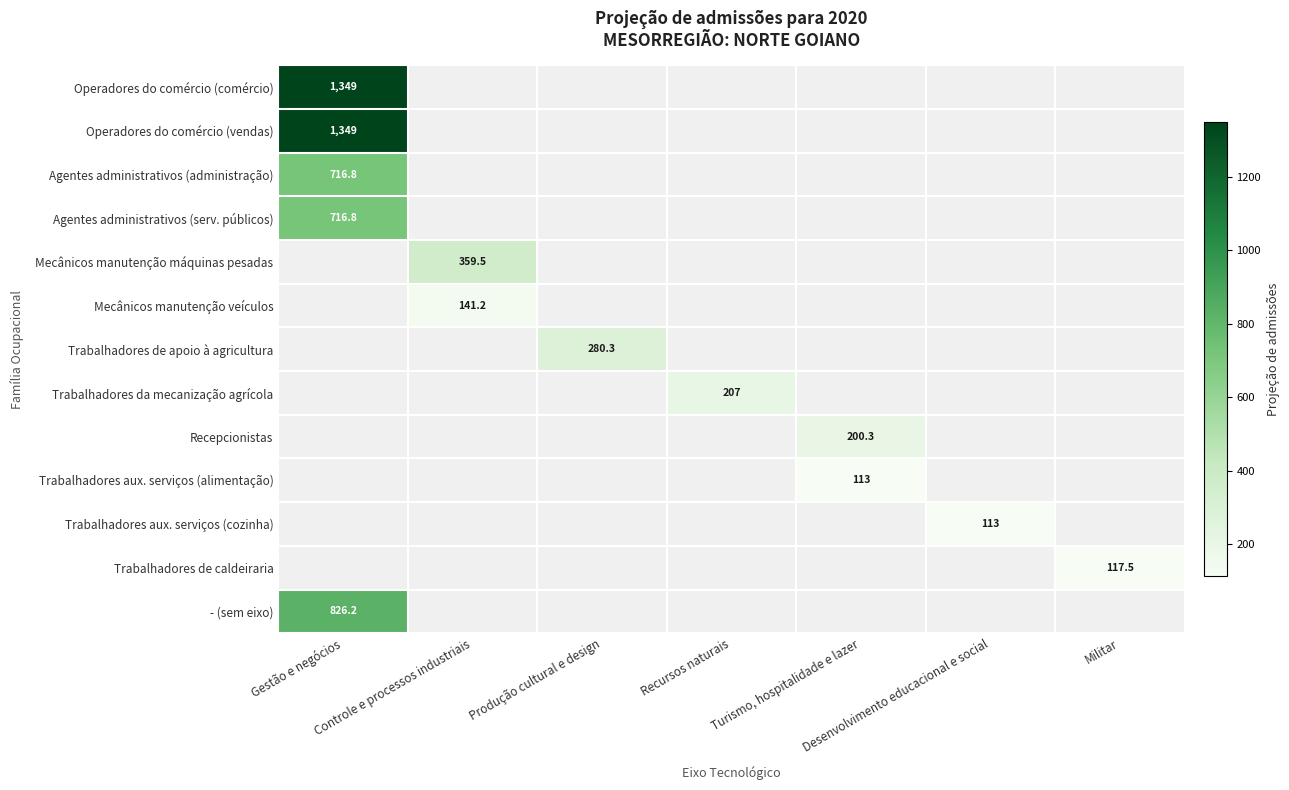

How many series are shown in this chart?

13